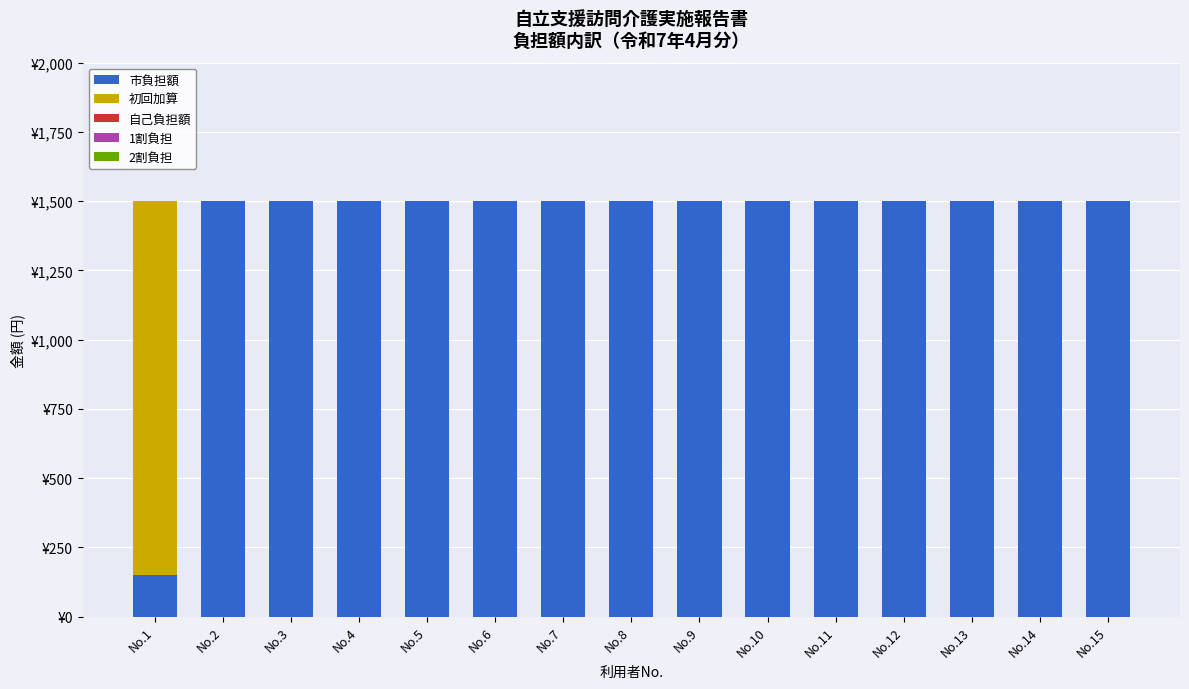

Which series has the largest range (max minus min)?

市負担額